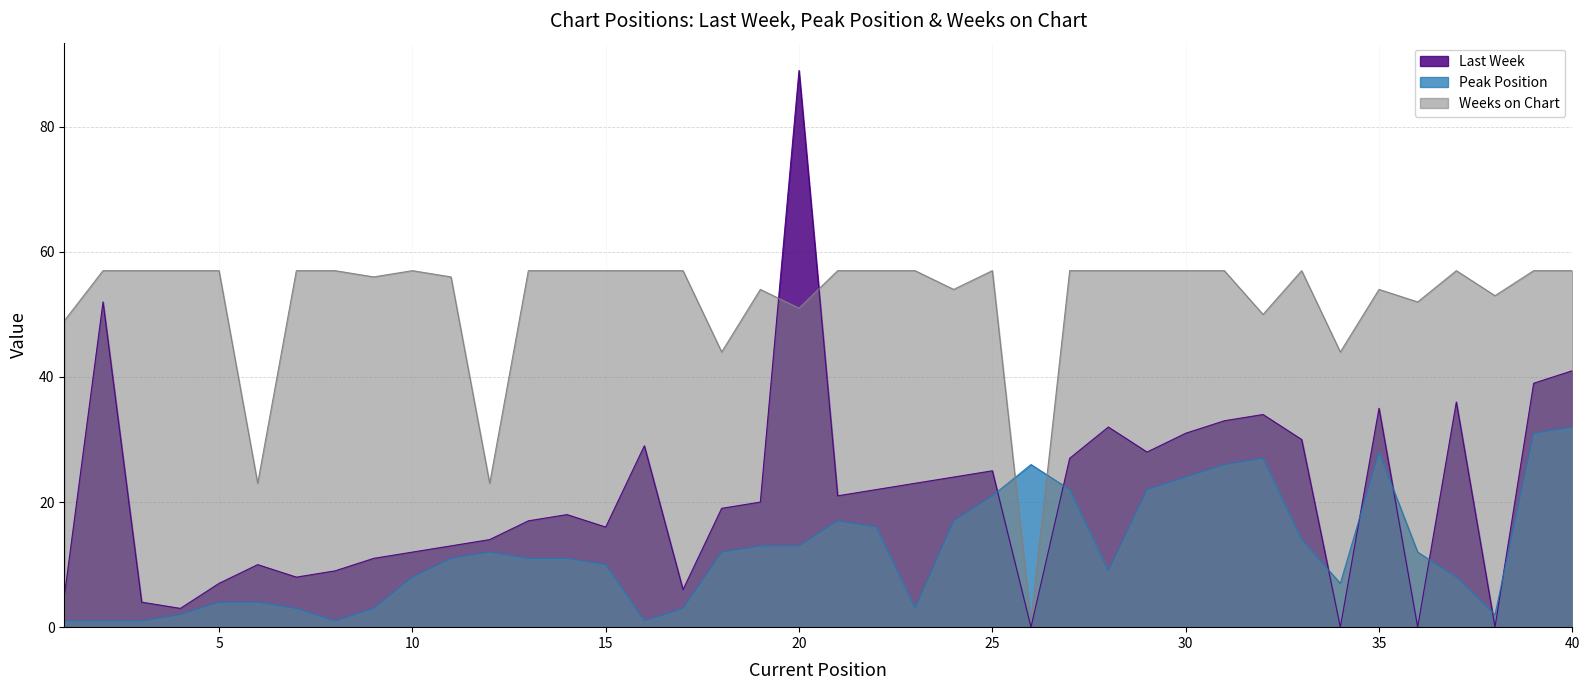

The value of Last Week at 36 is -54. True or false?

False